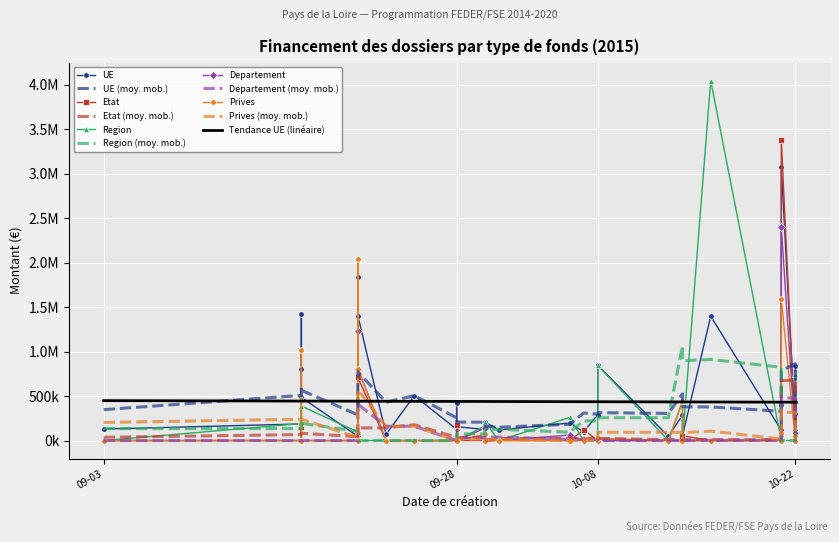

True or false: UE and Region cross at least once.

True